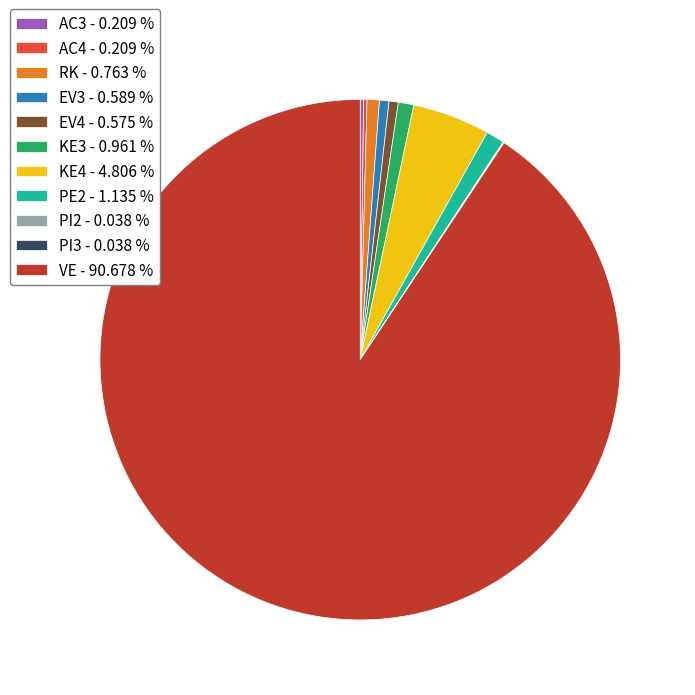

Which slice is the largest?

VE